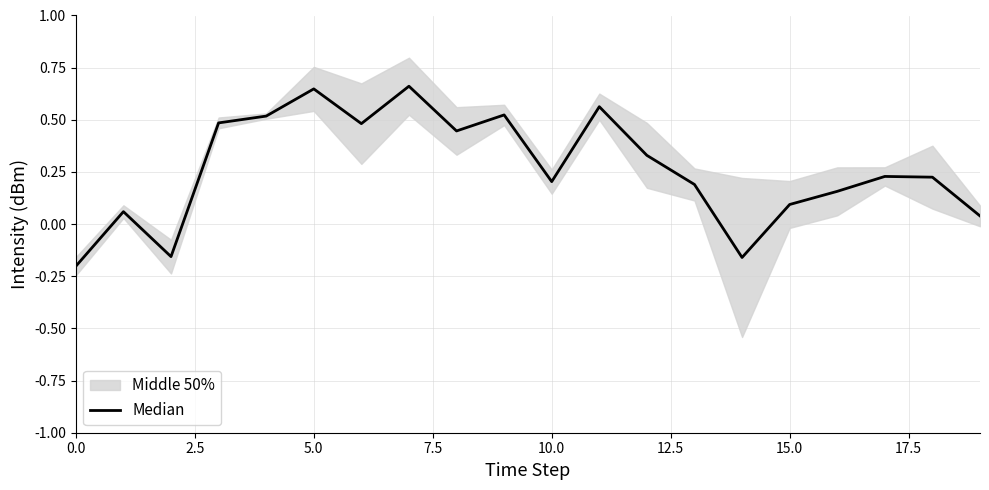

Is it true that the value at 9 is 0.3?

False